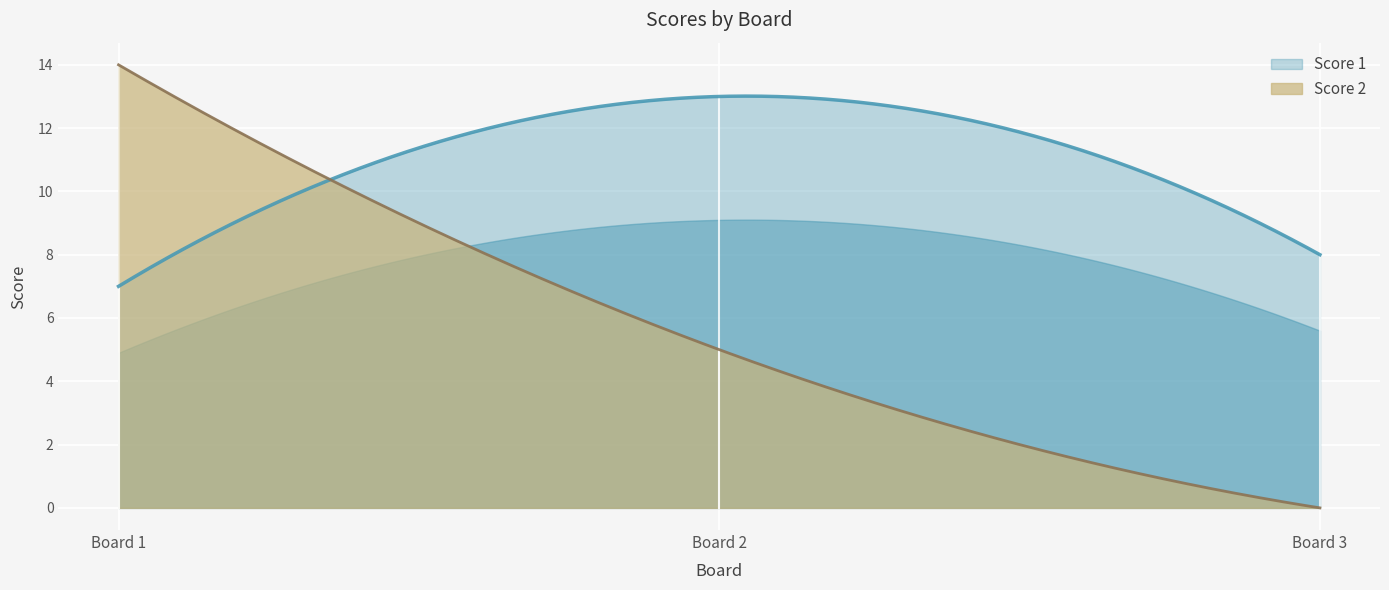

Reading left to right, what are all the values shown in this chart?

Score 1: 1=7	2=13	3=8
Score 2: 1=14	2=5	3=0